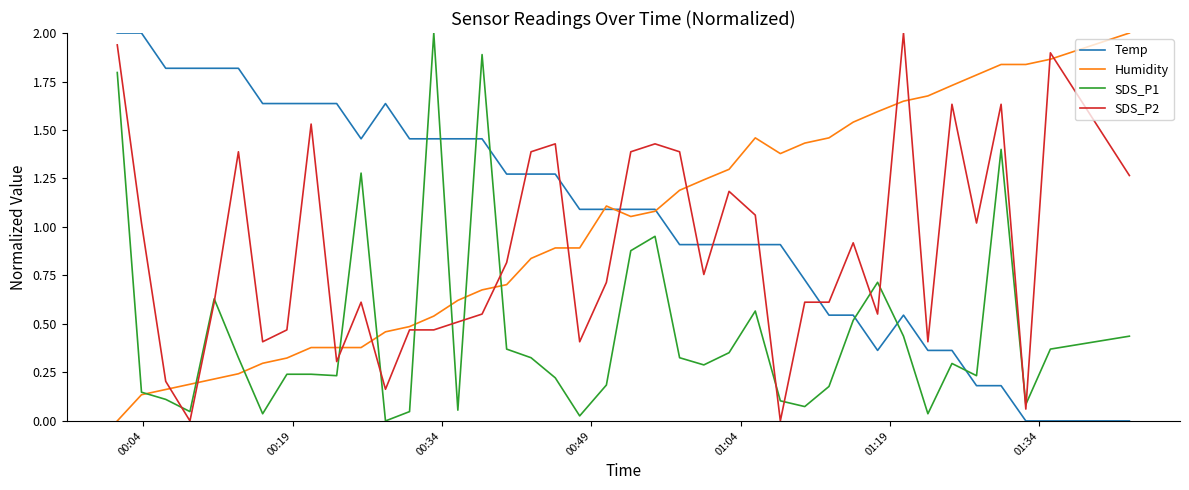

True or false: SDS_P1 and Temp intersect in this chart.

True